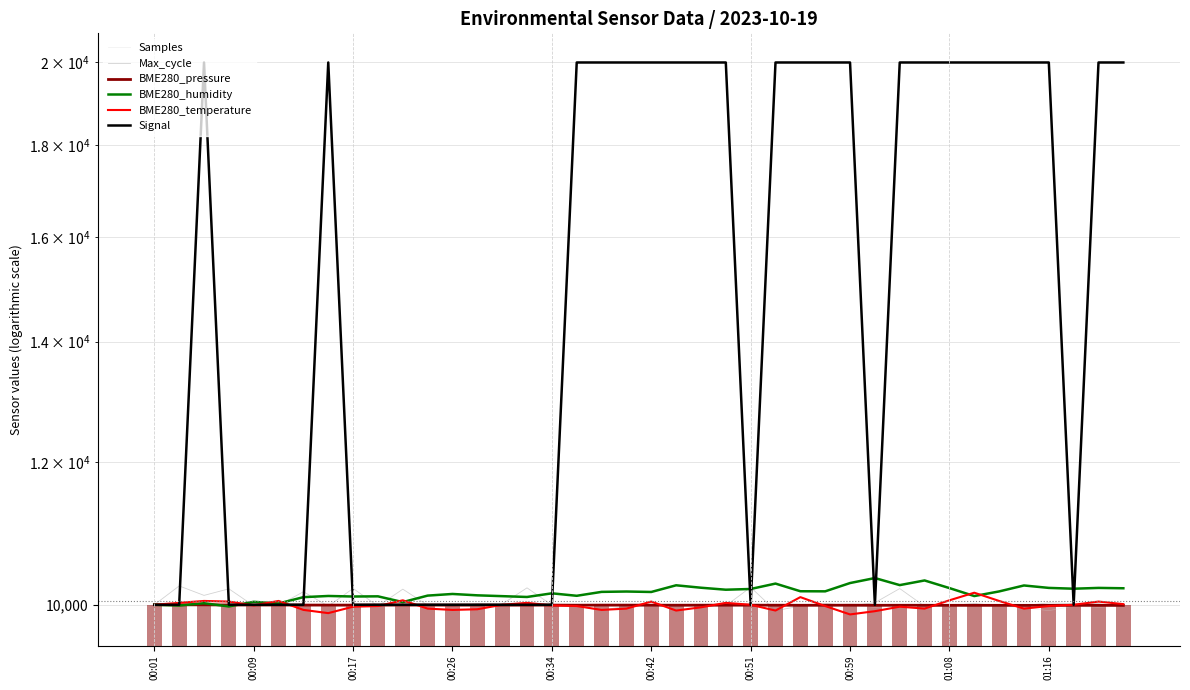

What is the greatest value displayed?

20000.0